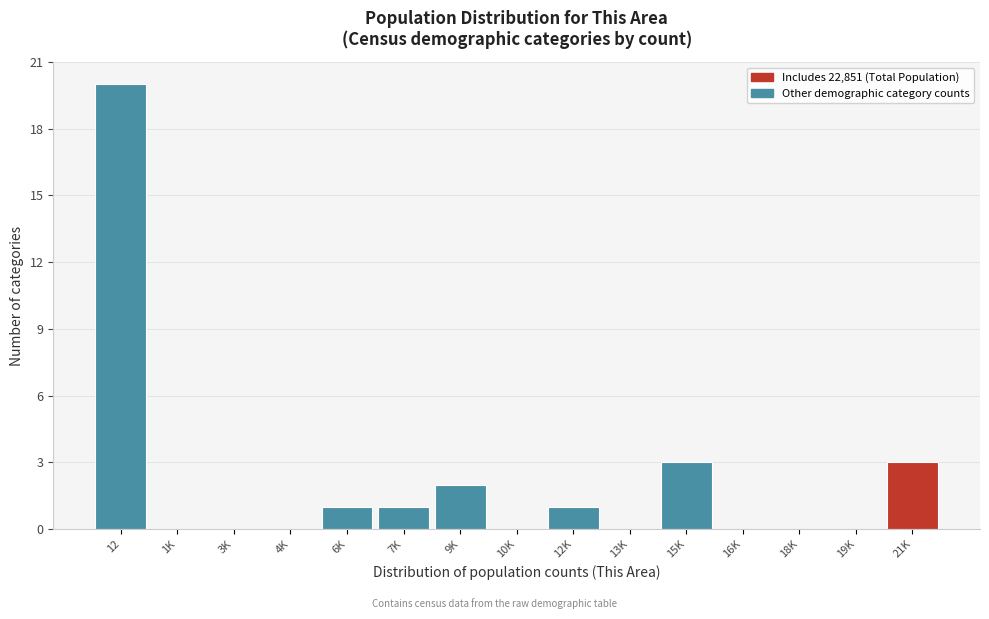

Reading left to right, list all the values displayed in this chart.

12=20	1K=0	3K=0	4K=0	6K=1	7K=1	9K=2	10K=0	12K=1	13K=0	15K=3	16K=0	18K=0	19K=0	21K=3